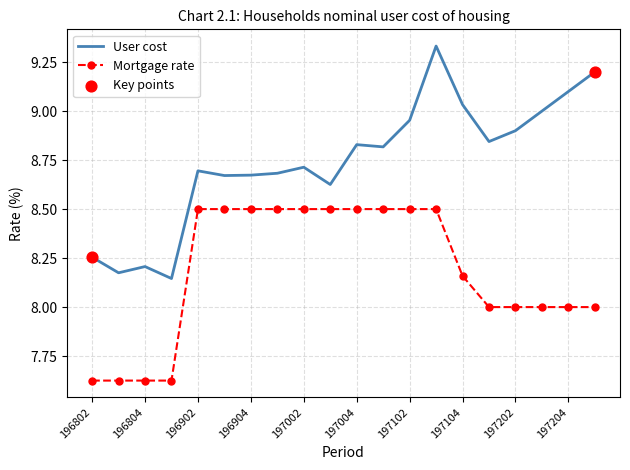

Which series has the largest total across all categories?

User cost